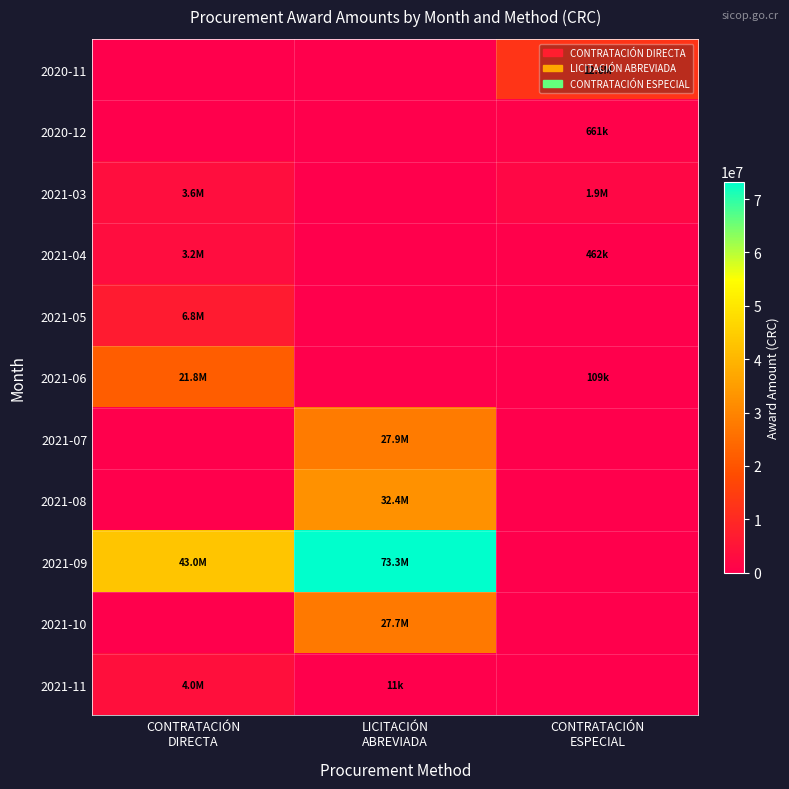

Between LICITACIÓN
ABREVIADA and CONTRATACIÓN
ESPECIAL, which is larger?

CONTRATACIÓN
ESPECIAL